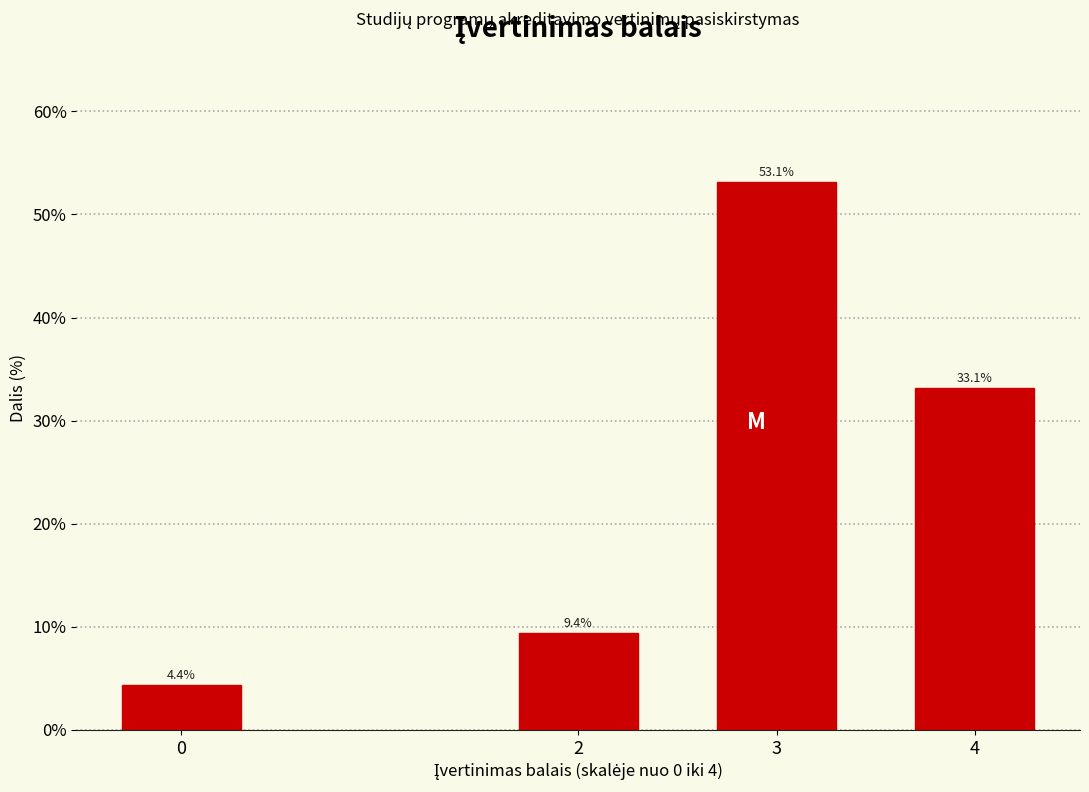

Reading left to right, what are all the values shown in this chart?

0=4.4	2=9.4	3=53.1	4=33.1